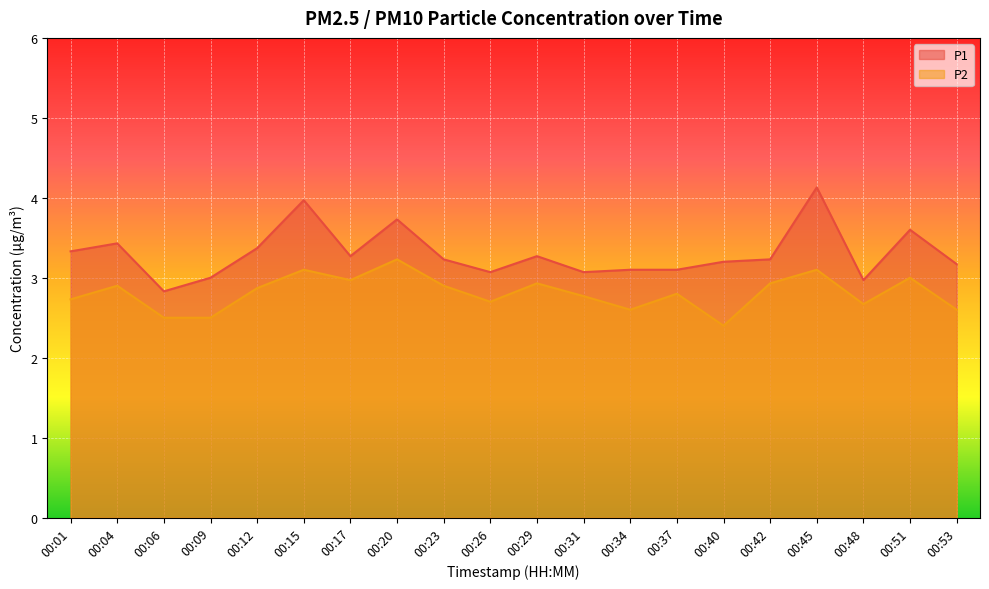

What are all the series names shown in the legend?

P1, P2